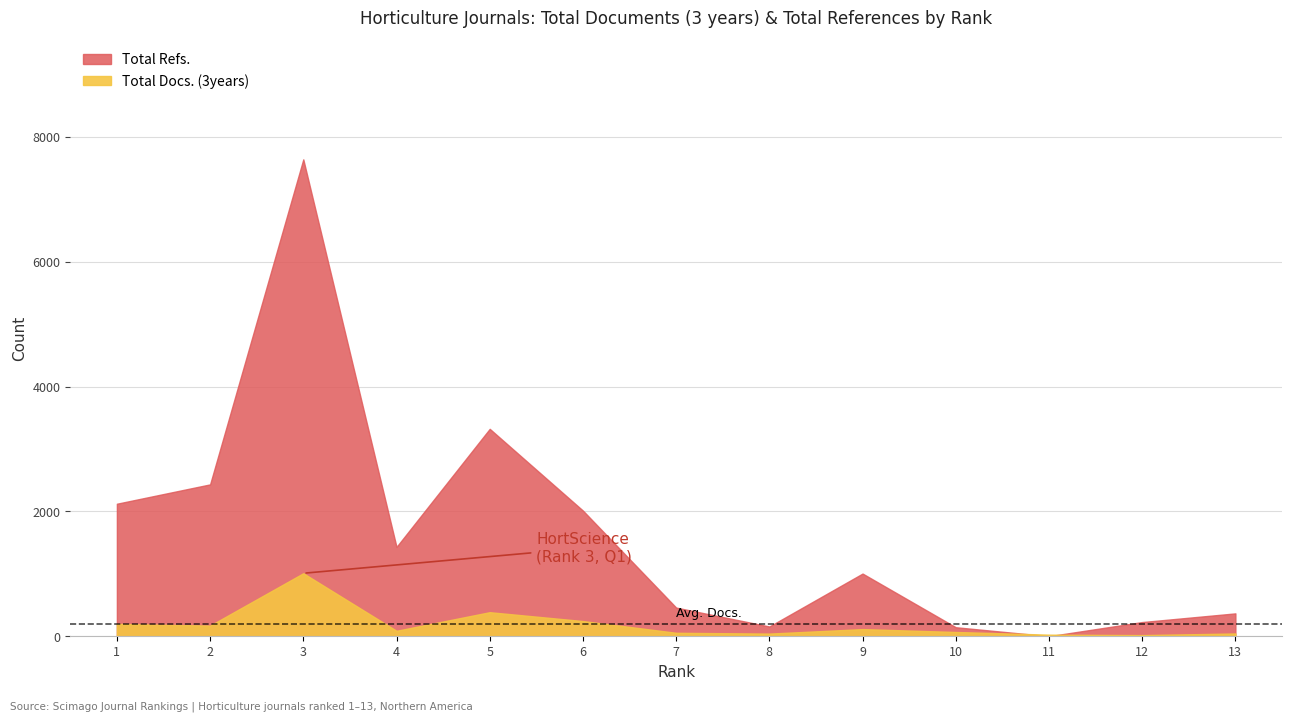

Which series changed the most between 11 and 13?

Total Refs.